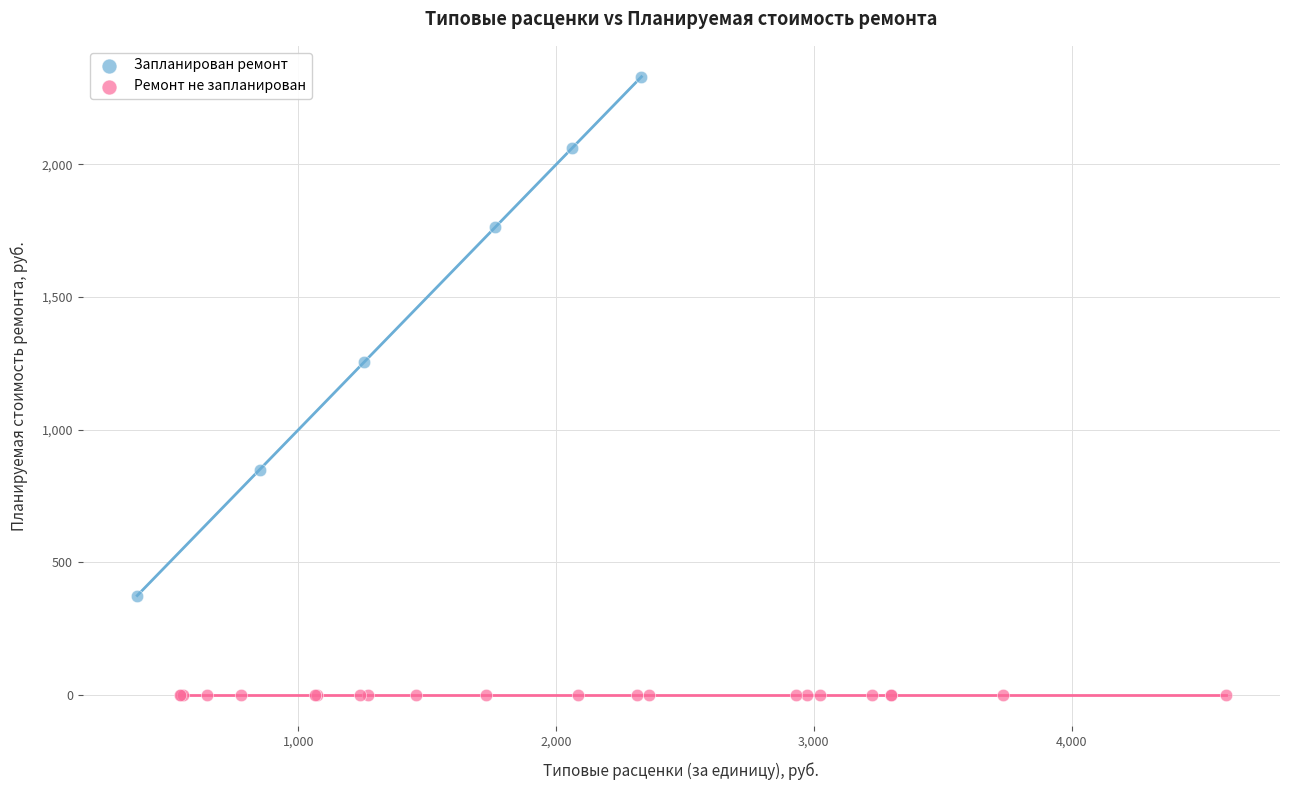

Which series contains the highest Y value?

Запланирован ремонт